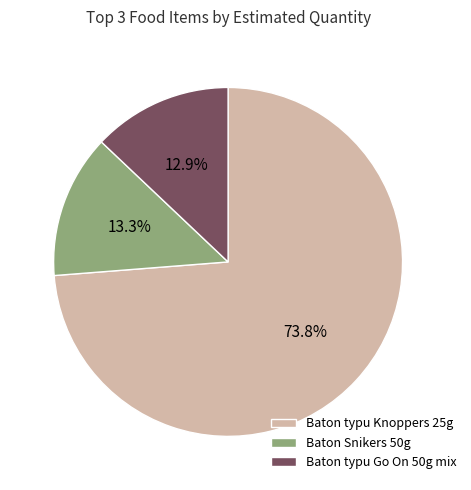

What is the ratio of the value at Baton Snikers 50g to the value at Baton typu Knoppers 25g?

0.2